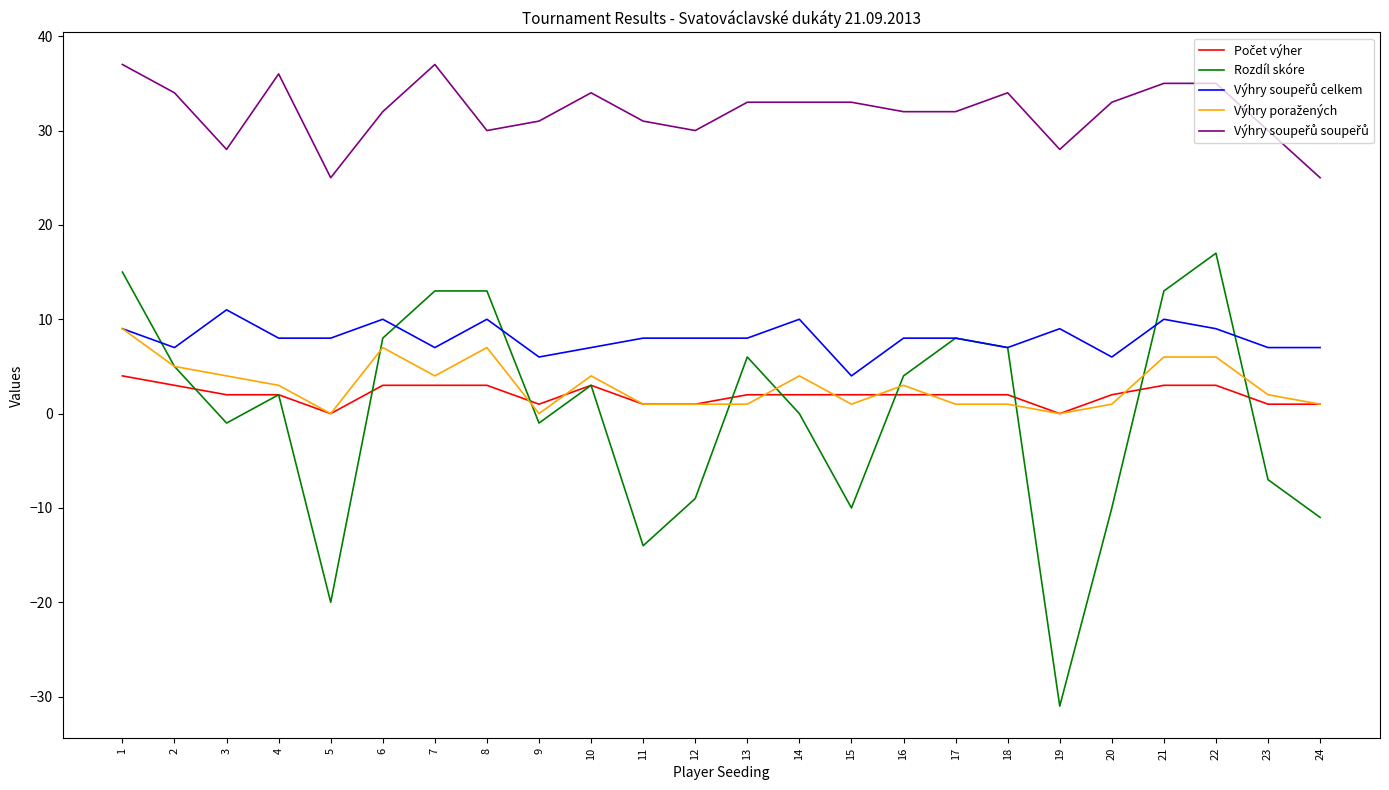

What is the spread (max minus min) of values at 4?

34